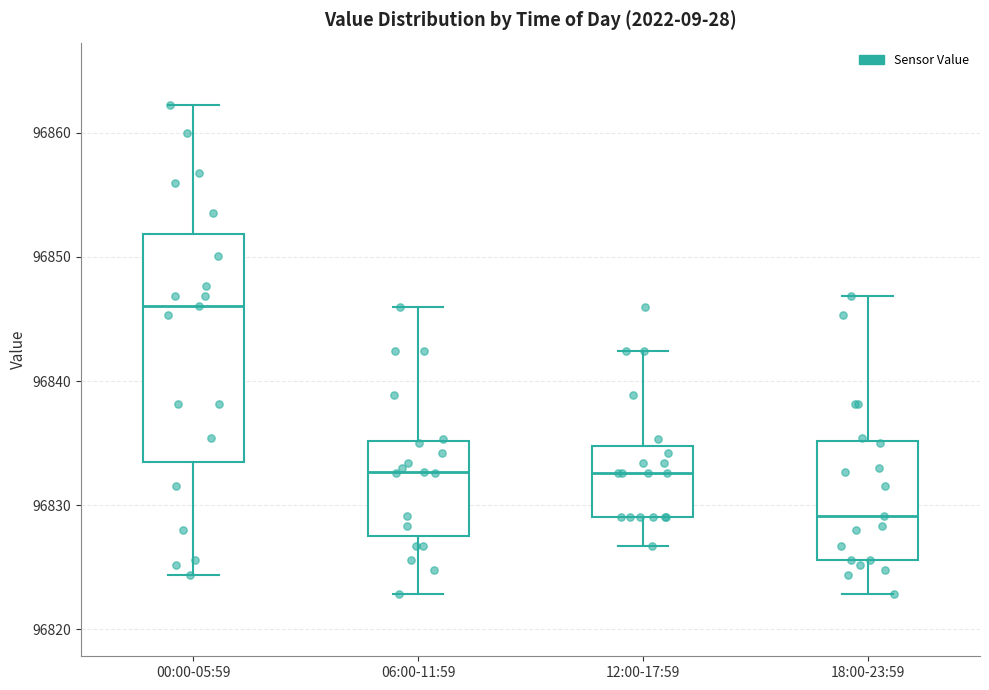

Where does the upper whisker of the box for 12:00-17:59 end on the y-axis? The values are not printed on the chart, so give them approximately, as read against the axis.

96842